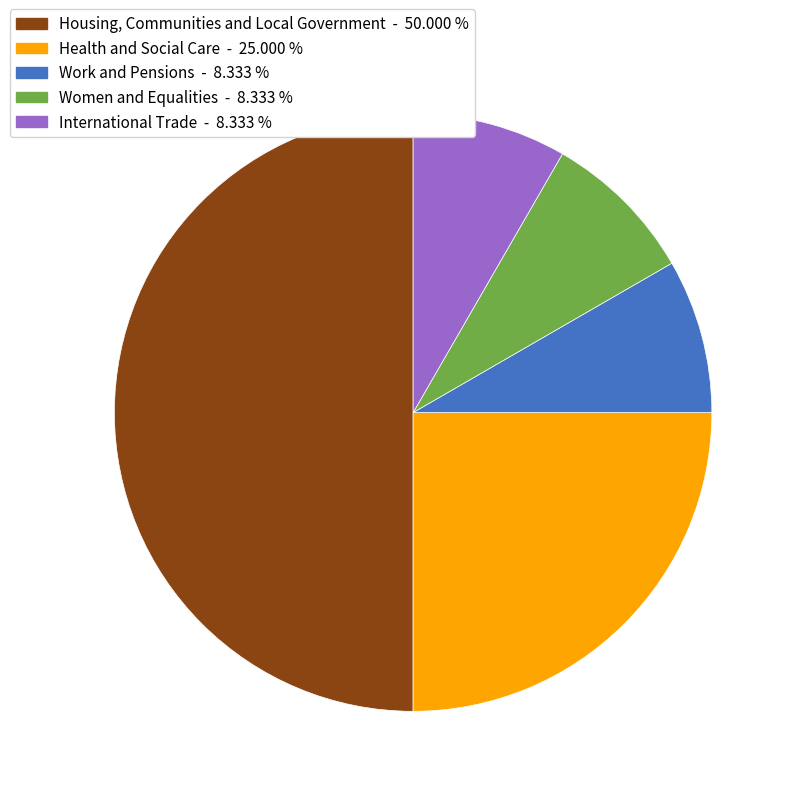

Combined, do Health and Social Care and International Trade account for over 50%?

No